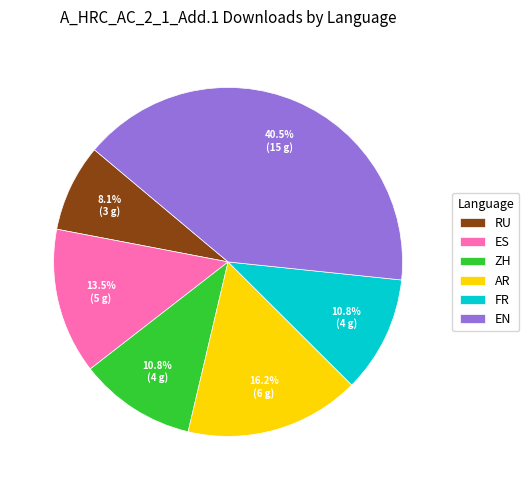

How many slices are in this pie chart?

6